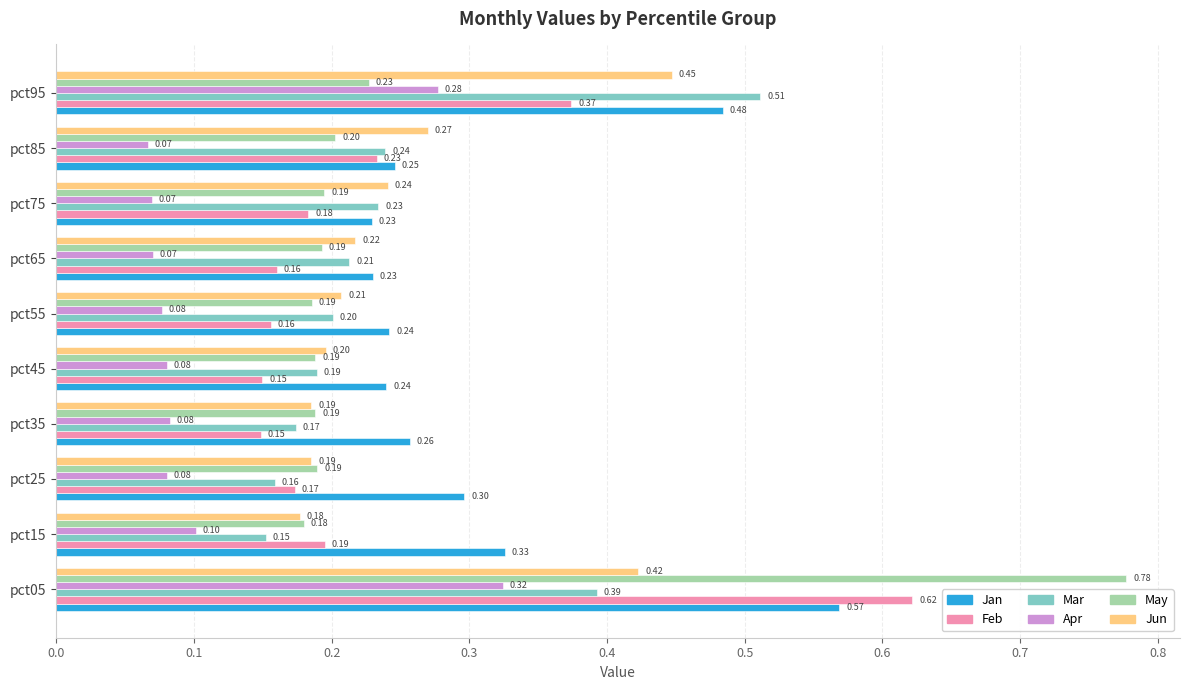

At how many categories does at least one series exceed 0?

10